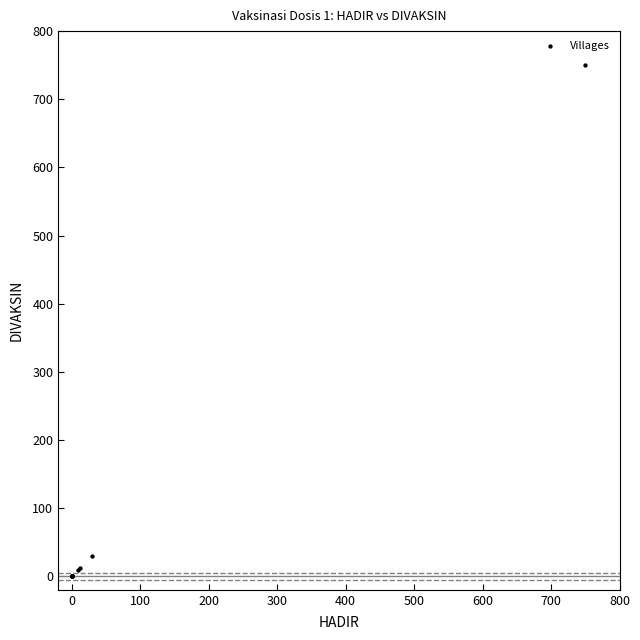

What Y value in the scatter plot is closest to 375?

29